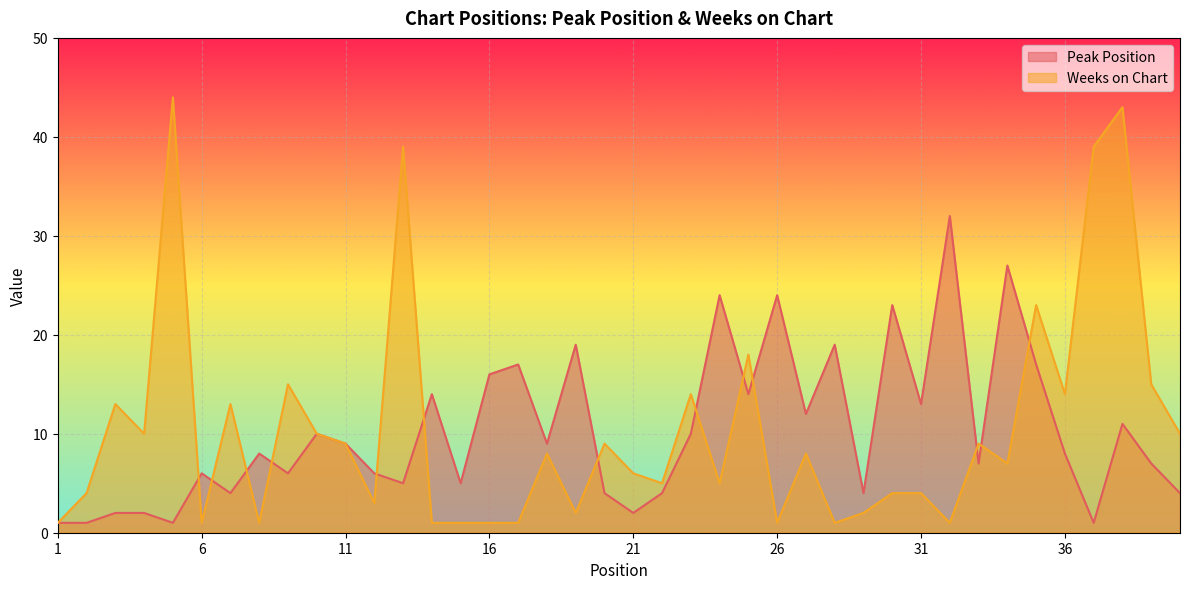

The value of Weeks on Chart at 27 is 8. True or false?

True